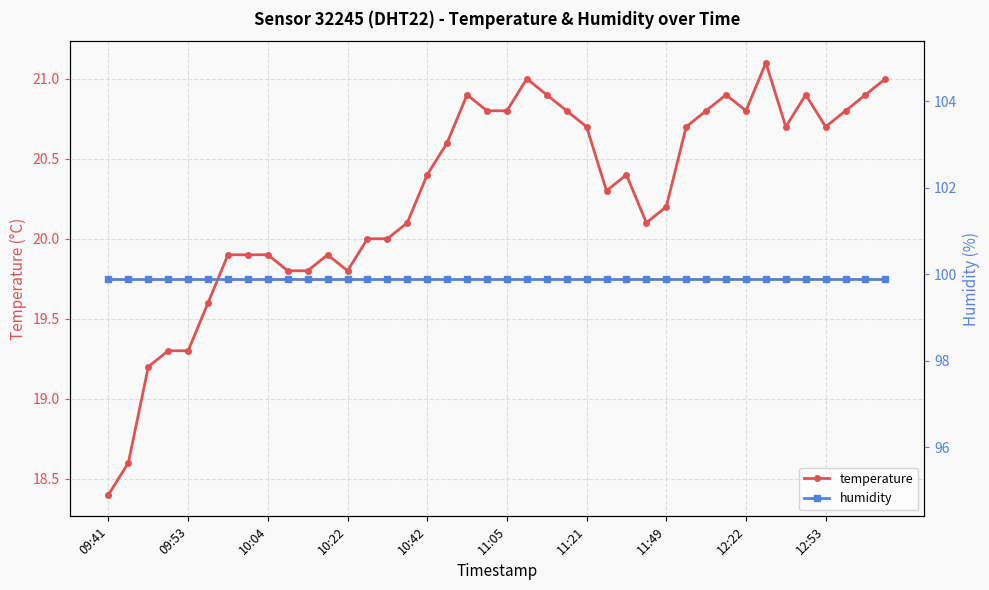

Where is the first local maximum for temperature?

11